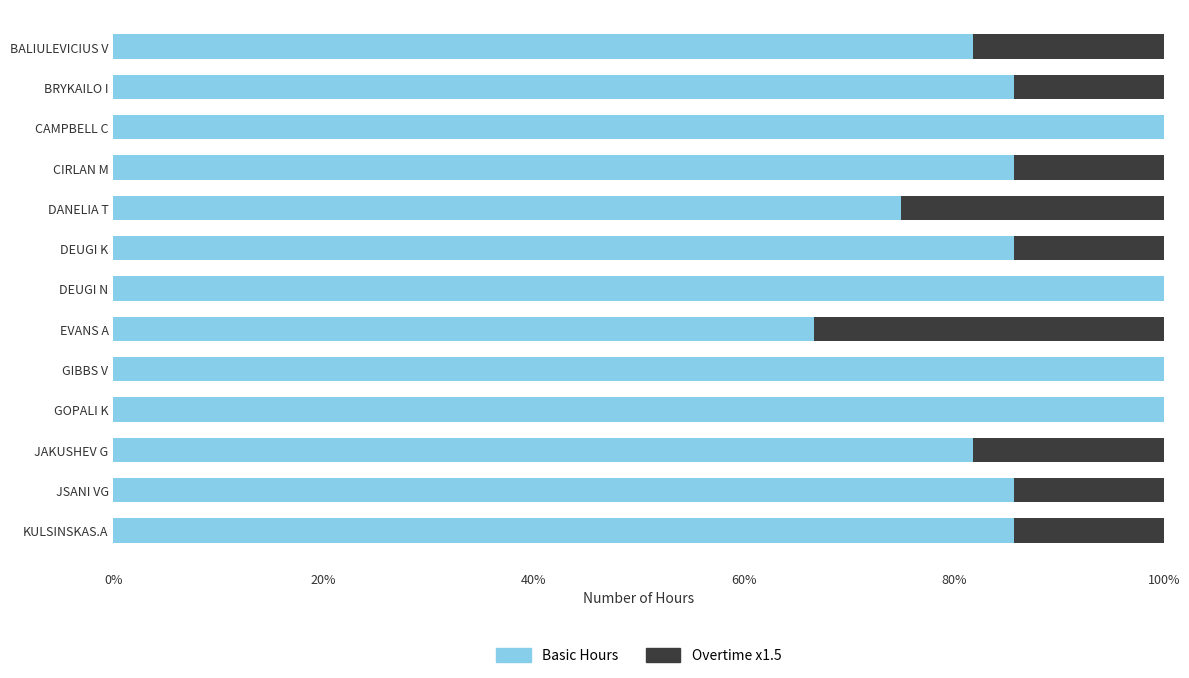

Read the Basic Hours value at DANELIA T.

75.0